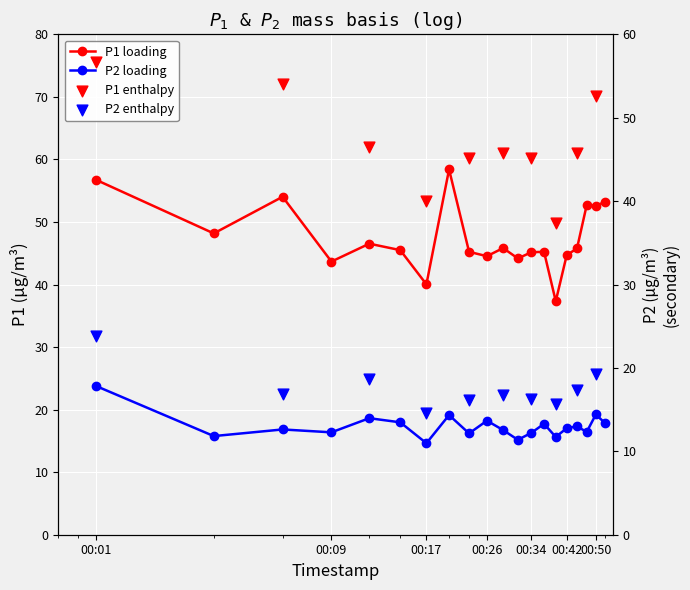

Which series has the largest total across all categories?

P1